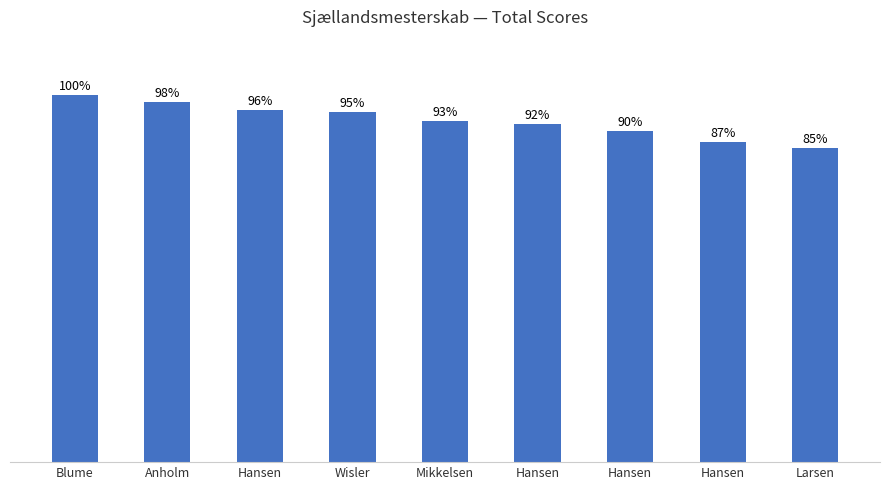

Is it true that the value at Hansen is 419.6?

False